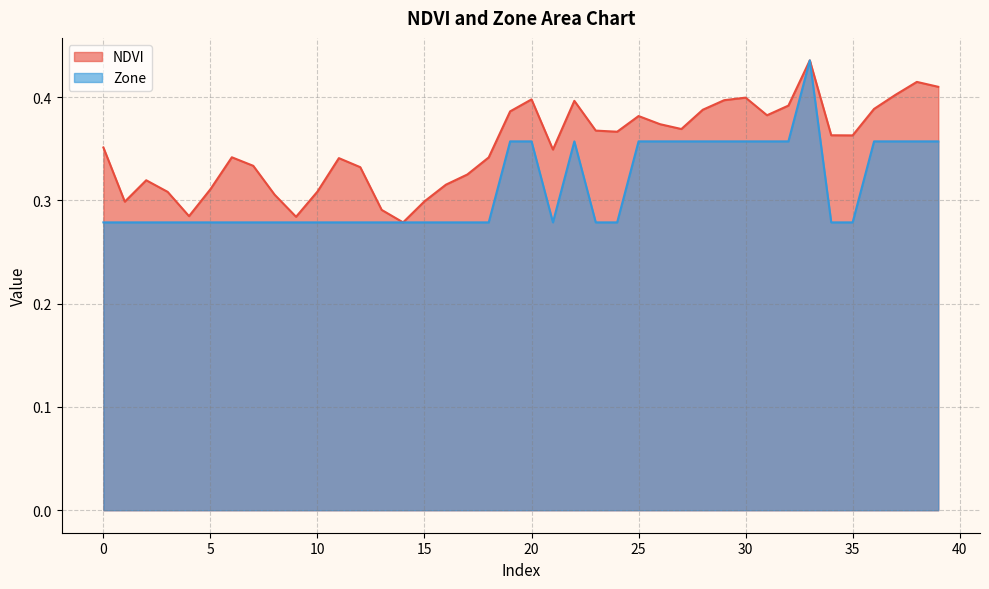

Between 26 and 32, which series saw the biggest shift?

NDVI